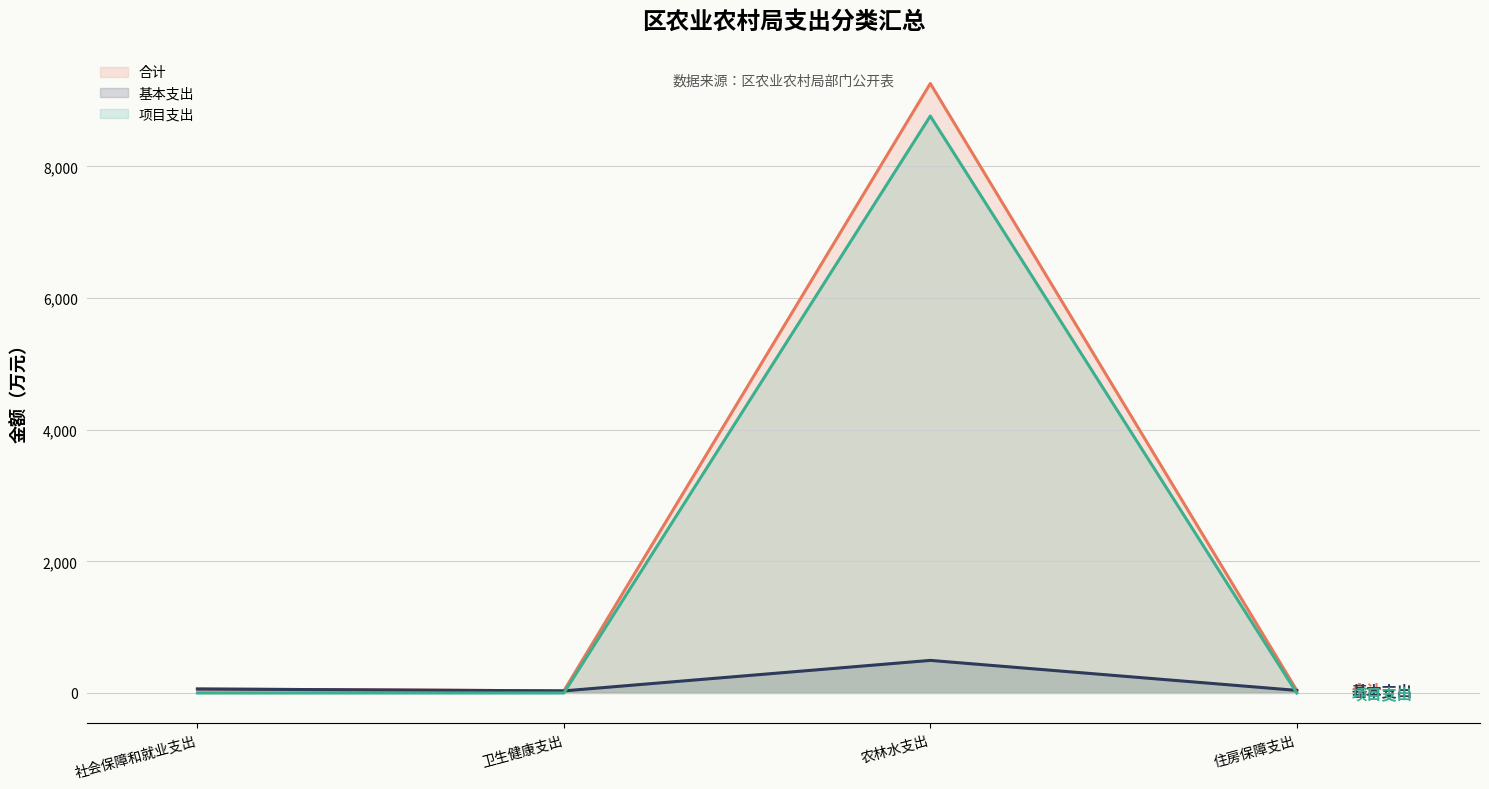

Rank the categories by 基本支出 line value from lowest to highest.

卫生健康支出, 住房保障支出, 社会保障和就业支出, 农林水支出